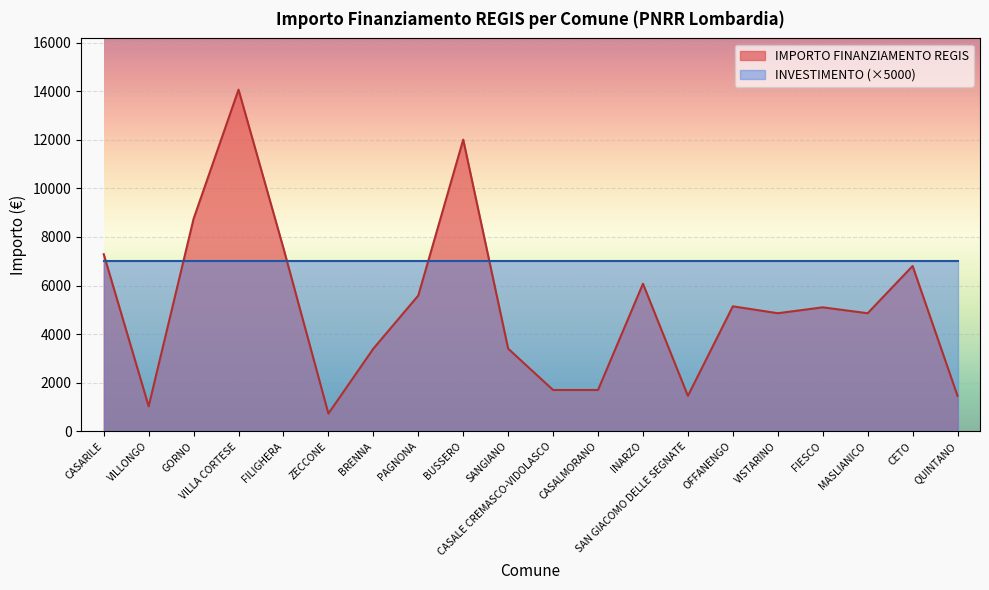

What is the change in value from ZECCONE to VISTARINO?

+4131